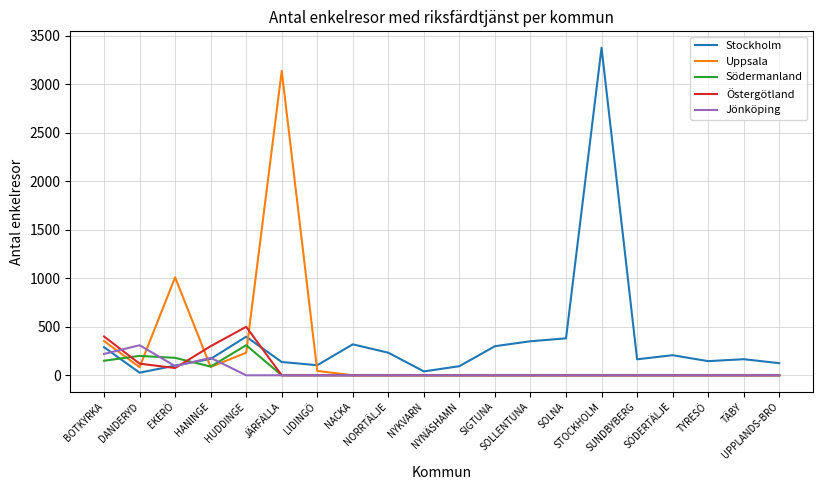

True or false: Stockholm and Uppsala intersect in this chart.

True